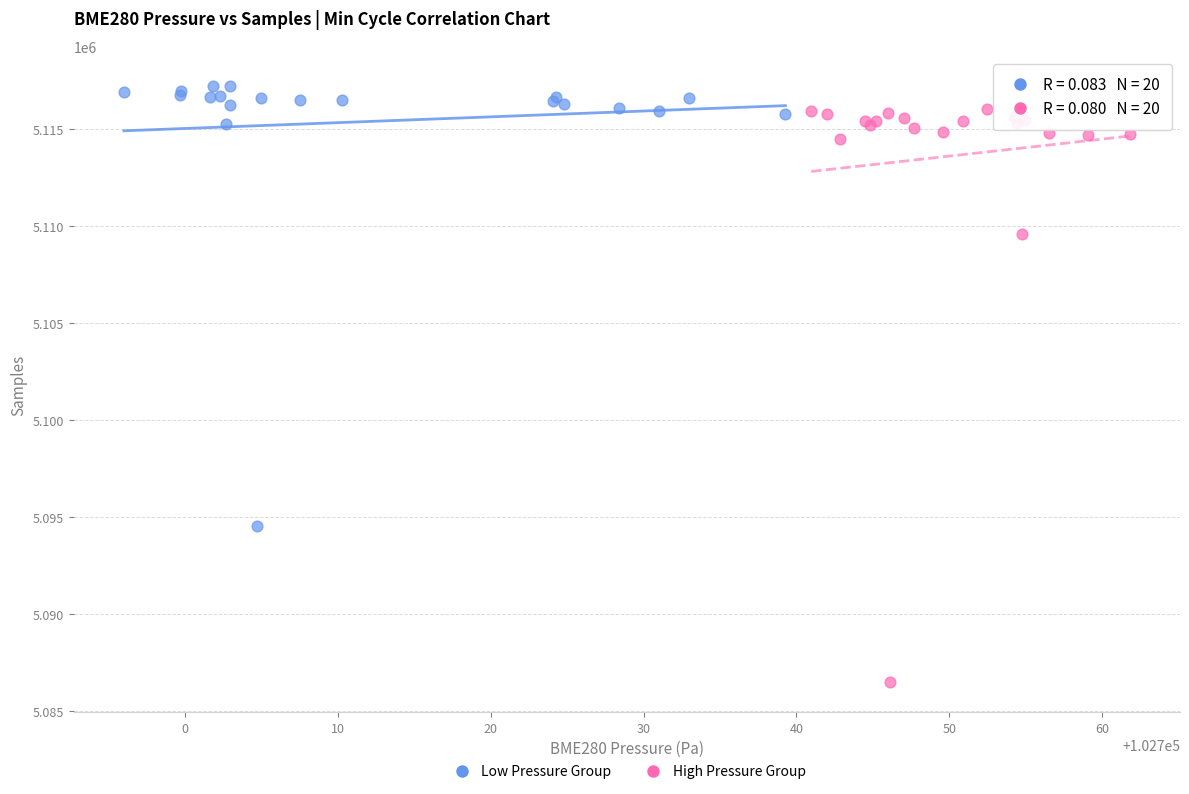

Which series has the largest Y range (max minus min)?

High Pressure Group